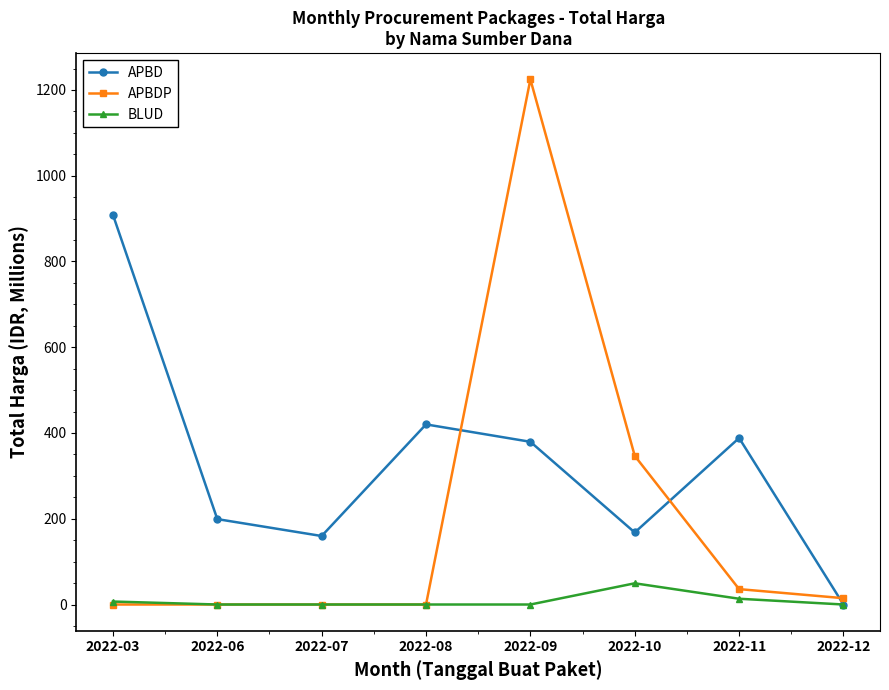

True or false: BLUD has a value of 6.9 at 2022-03.

True